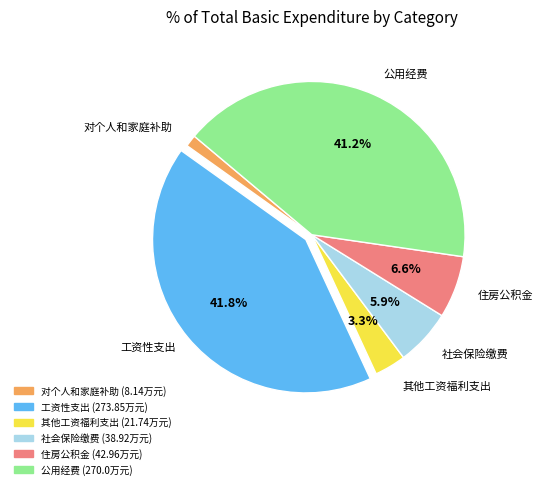

Which slice is the largest?

工资性支出